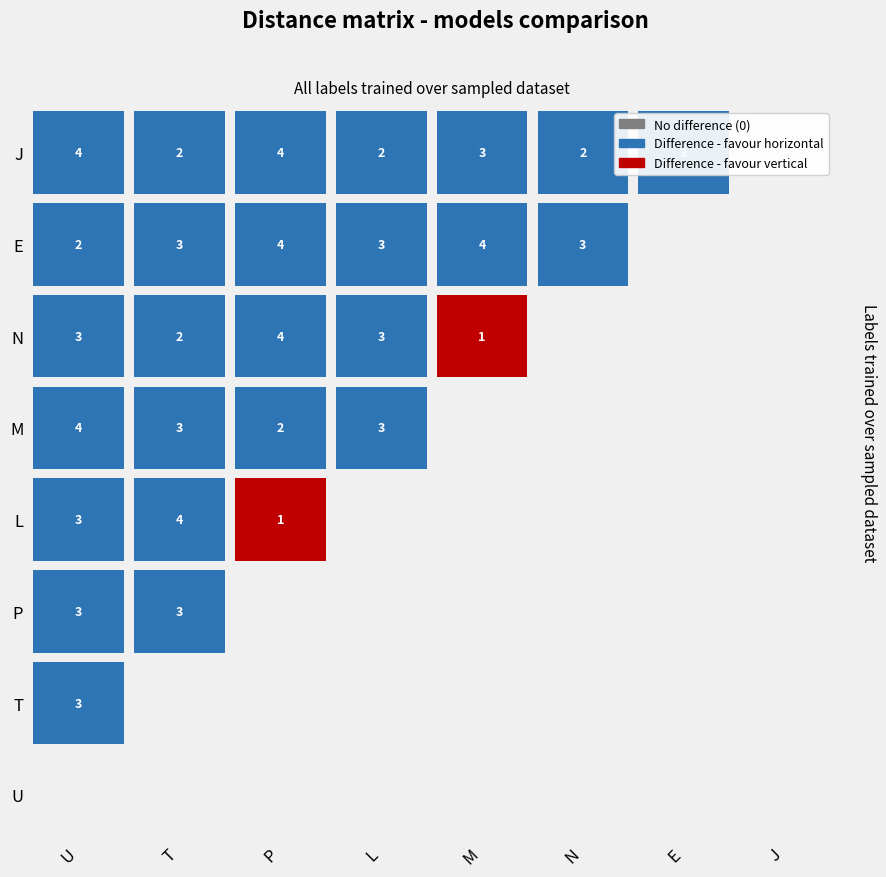

The U series shows 4 at E. True or false?

False